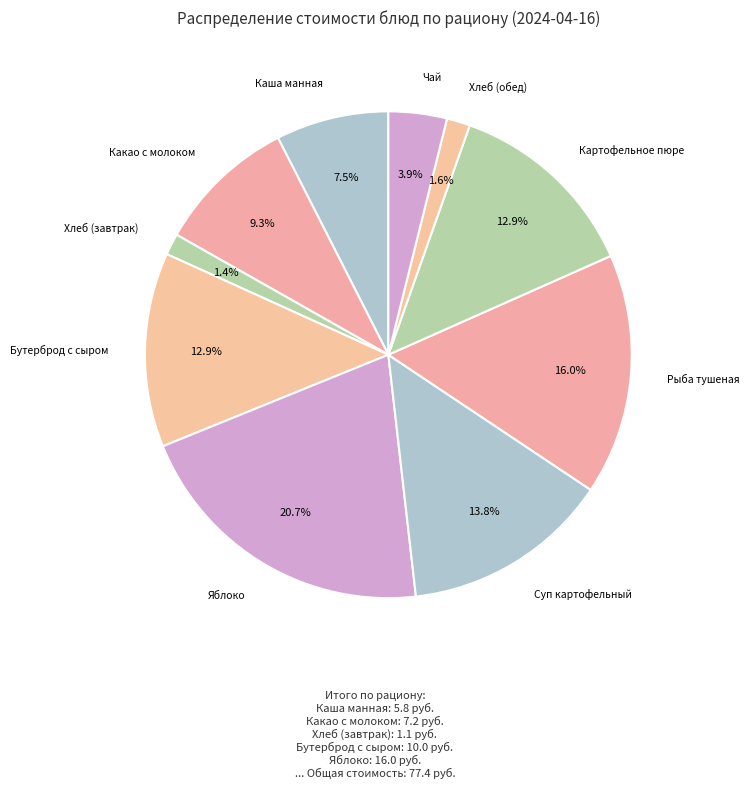

Count the number of slices in the pie.

10